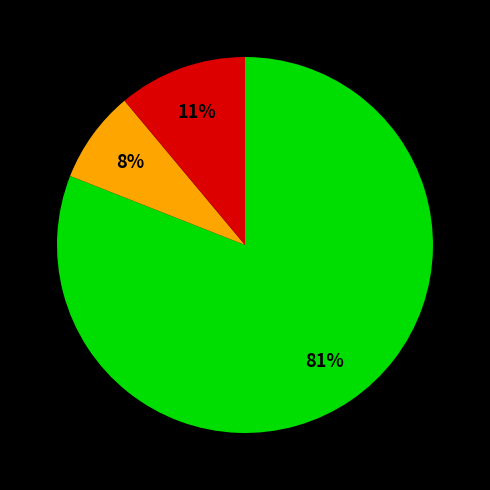

Is there any slice that represents more than half of the pie?

Yes